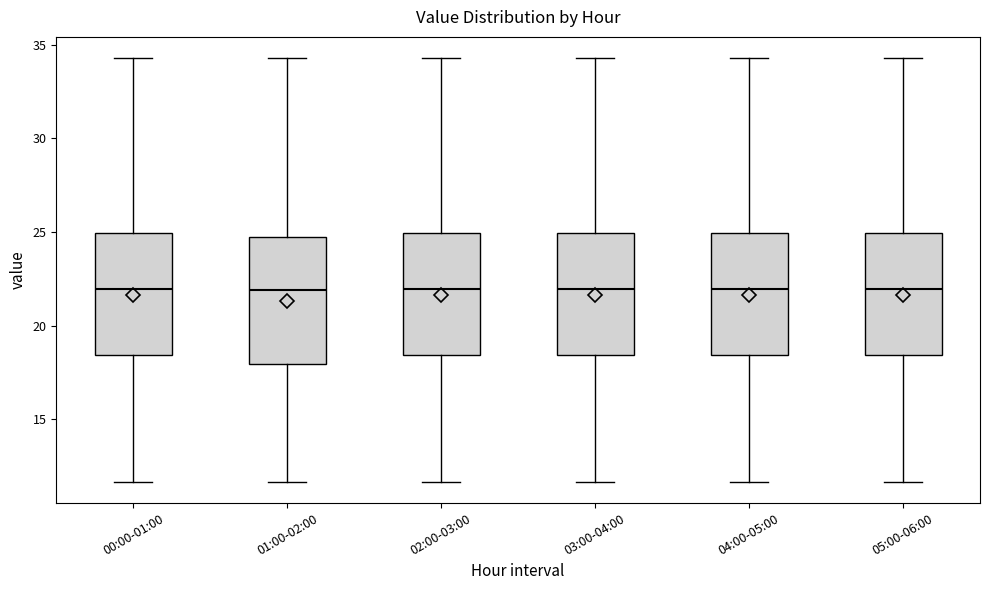

Reading left to right, transcribe this box plot: for each box, give where its median line is, the range the box spans, and where its two whiskers end, as read against the y-axis. The values are not printed on the chart, so give them approximately, as read against the axis.

00:00-01:00: median 22.0, box 18.5 to 25.0, whiskers 11.5 to 34.5
01:00-02:00: median 22.0, box 18.0 to 24.5, whiskers 11.5 to 34.5
02:00-03:00: median 22.0, box 18.5 to 25.0, whiskers 11.5 to 34.5
03:00-04:00: median 22.0, box 18.5 to 25.0, whiskers 11.5 to 34.5
04:00-05:00: median 22.0, box 18.5 to 25.0, whiskers 11.5 to 34.5
05:00-06:00: median 22.0, box 18.5 to 25.0, whiskers 11.5 to 34.5